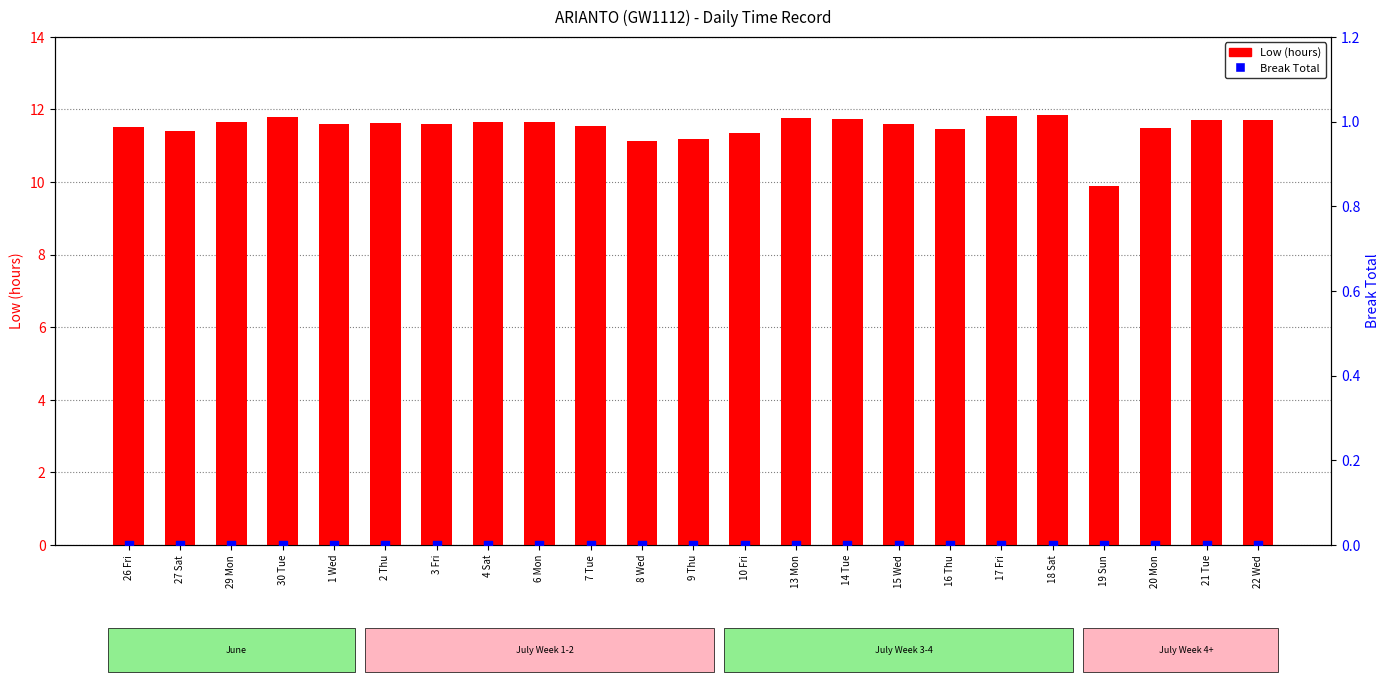

Which series reaches the maximum Y coordinate?

Low (hours)